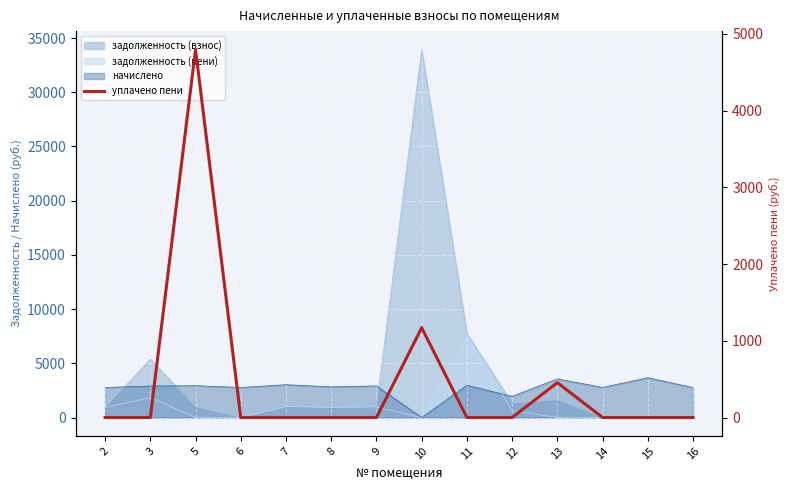

Reading left to right, list all the values displayed in this chart.

2=0.0	3=0.0	5=4796.4	6=0.0	7=0.0	8=0.0	9=0.0	10=1170.1	11=0.0	12=0.0	13=454.3	14=0.0	15=0.0	16=0.0